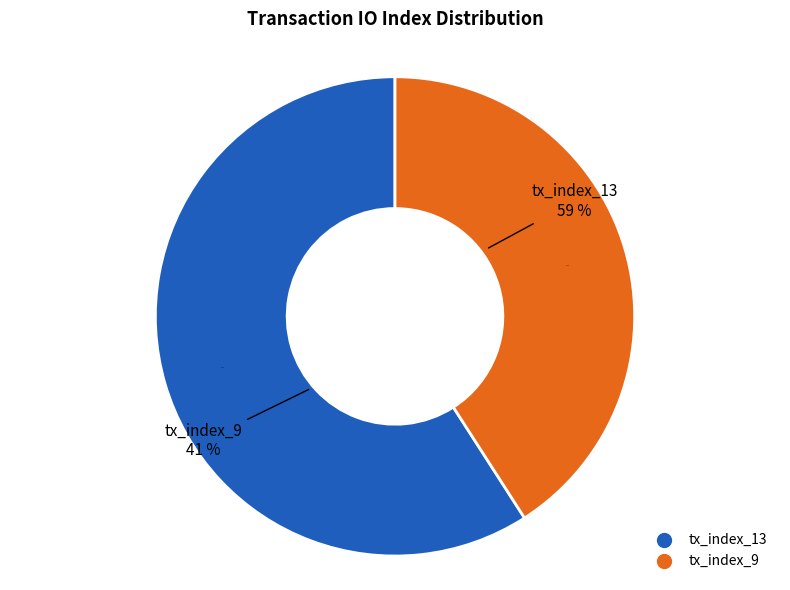

Which category has the biggest portion of the pie?

tx_index_13